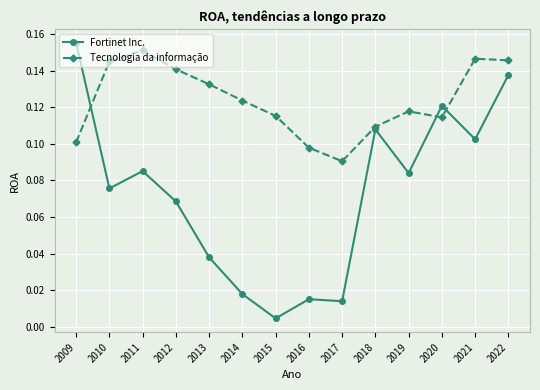

Does the chart have visible grid lines?

Yes